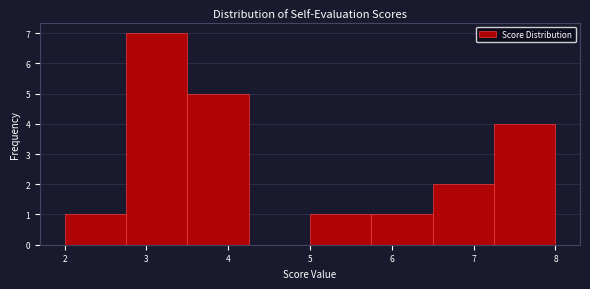

How tall is the bar that spans 5.75 to 6.50 on the x-axis? Neither the bar edges nor the heights are printed on the chart, so give them approximately, as read against the axes.

1